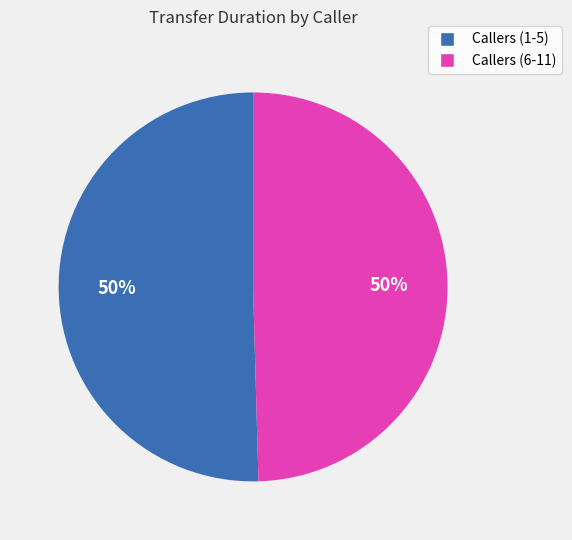

To the nearest percent, what is the average slice percentage?

50%